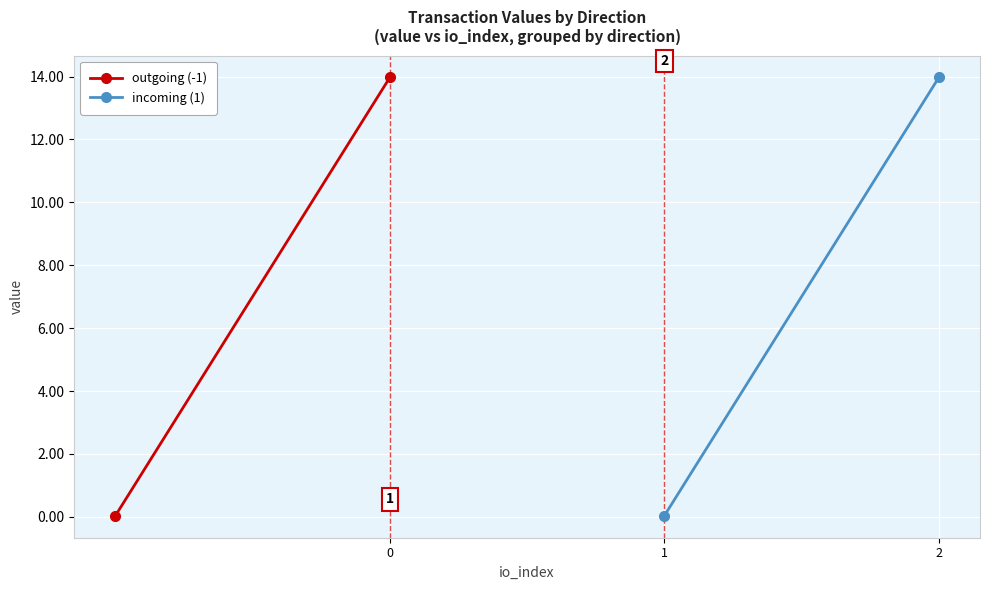

How many lines are shown in the chart?

2